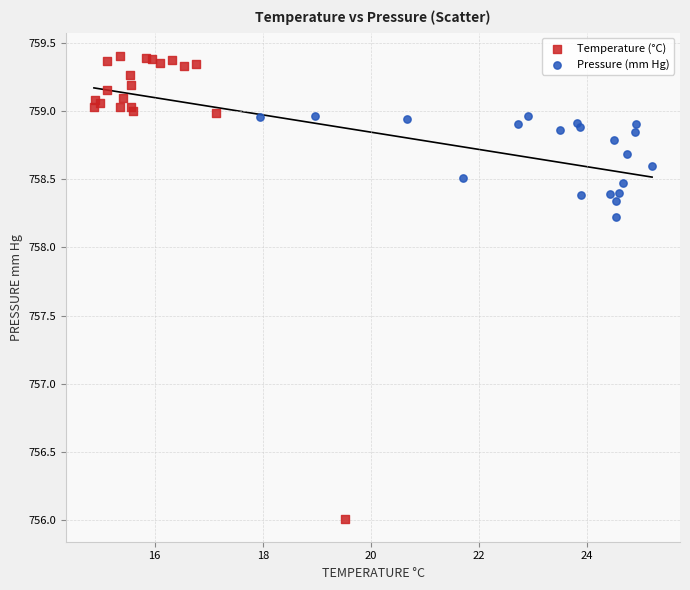

What are all the series names shown in the legend?

Temperature (°C), Pressure (mm Hg)